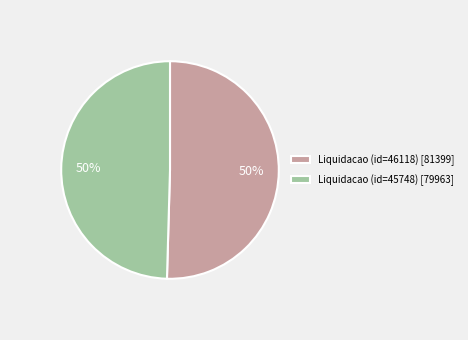

To the nearest percent, what is the average slice percentage?

50%